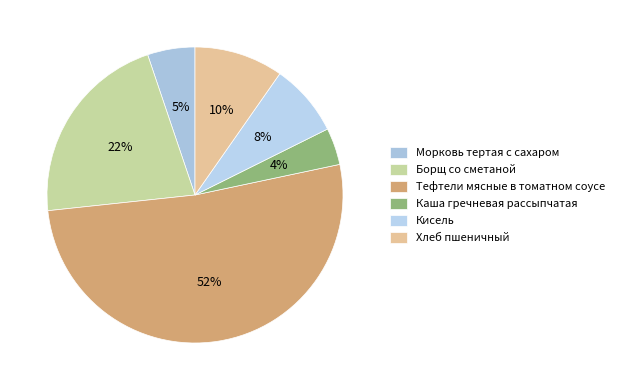

Rank the categories by value from highest to lowest.

Тефтели мясные в томатном соусе, Борщ со сметаной, Хлеб пшеничный, Кисель, Морковь тертая с сахаром, Каша гречневая рассыпчатая